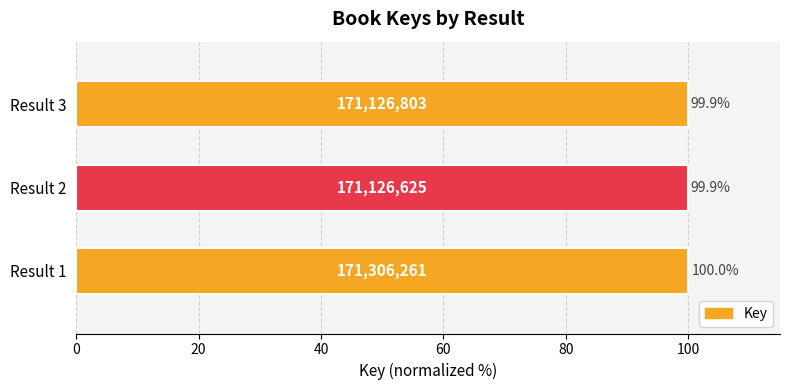

What is the greatest value displayed?

100.0